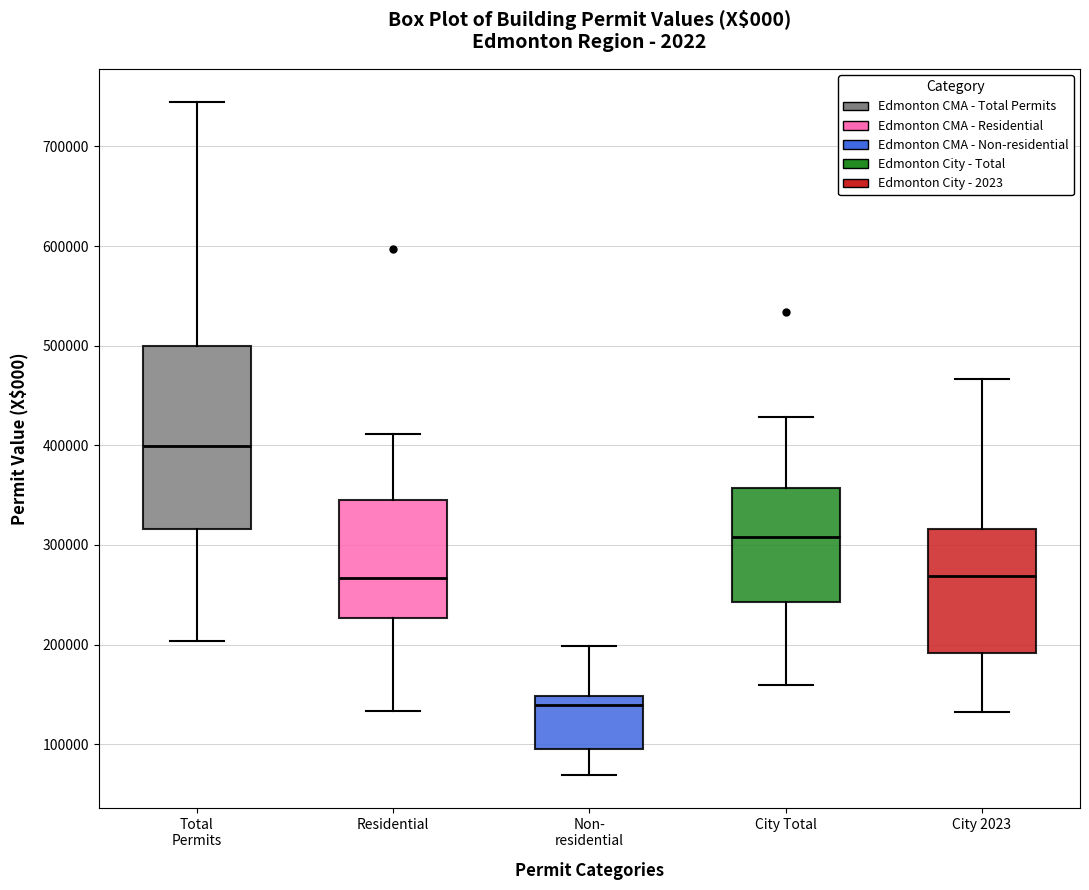

Reading left to right, transcribe this box plot: for each box, give where its median line is, the range the box spans, and where its two whiskers end, as read against the y-axis. The values are not printed on the chart, so give them approximately, as read against the axis.

Total Permits: median 400000, box 320000 to 500000, whiskers 200000 to 740000
Residential: median 270000, box 230000 to 340000, whiskers 130000 to 410000
Non- residential: median 140000, box 90000 to 150000, whiskers 70000 to 200000
City Total: median 310000, box 240000 to 360000, whiskers 160000 to 430000
City 2023: median 270000, box 190000 to 320000, whiskers 130000 to 470000